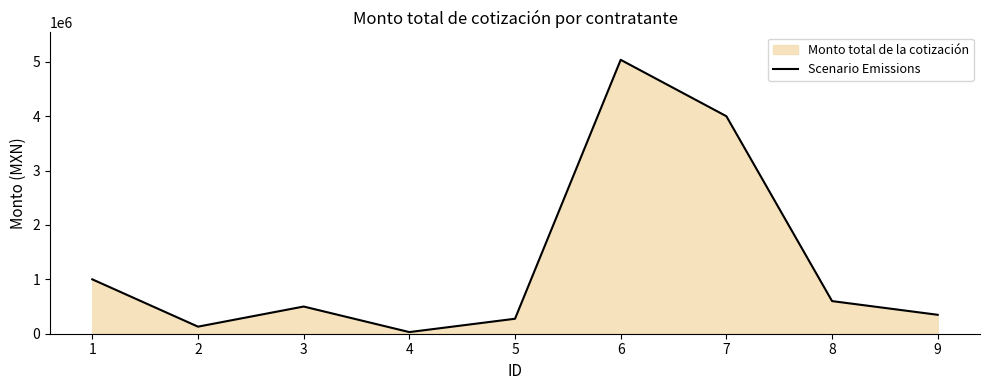

True or false: the data shows 1647627 at 1.

False